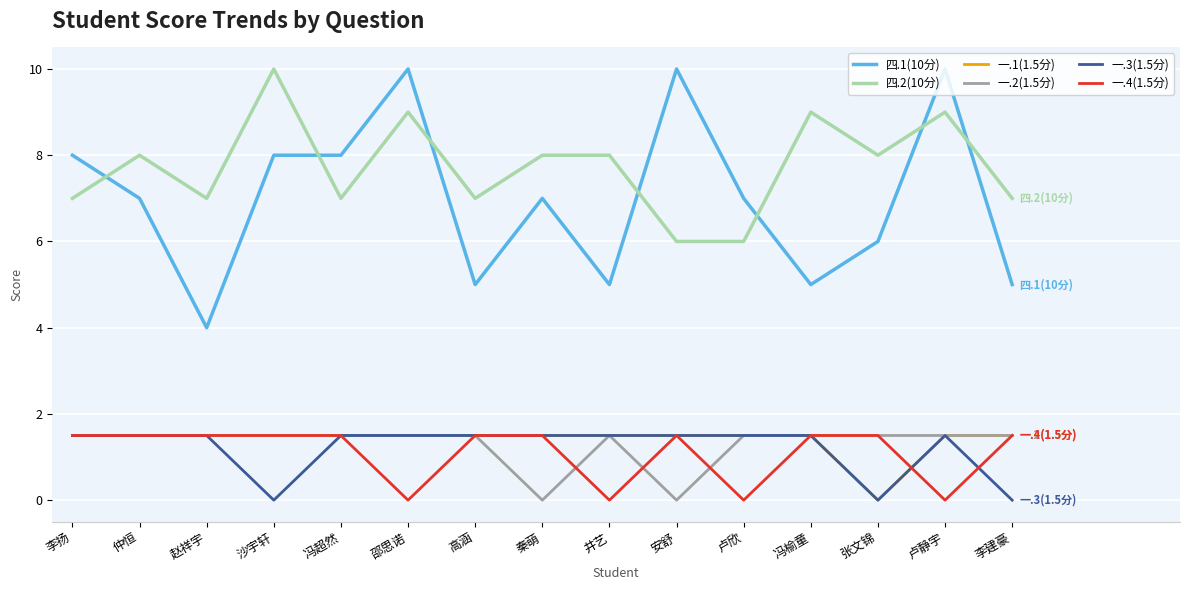

What position from the right is 张文锦?

3